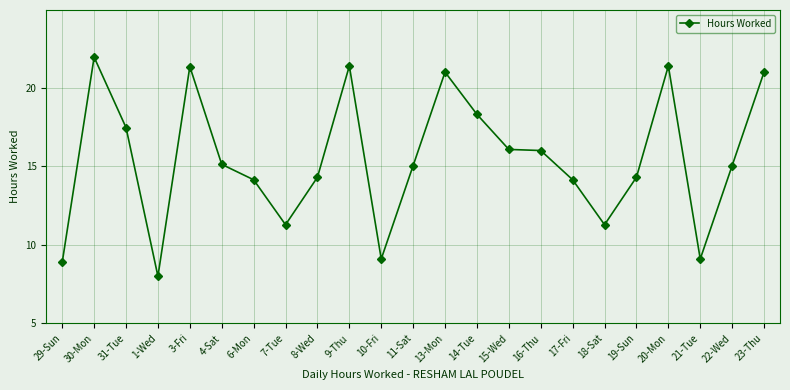

Which label corresponds to the smallest value in the chart?

1-Wed